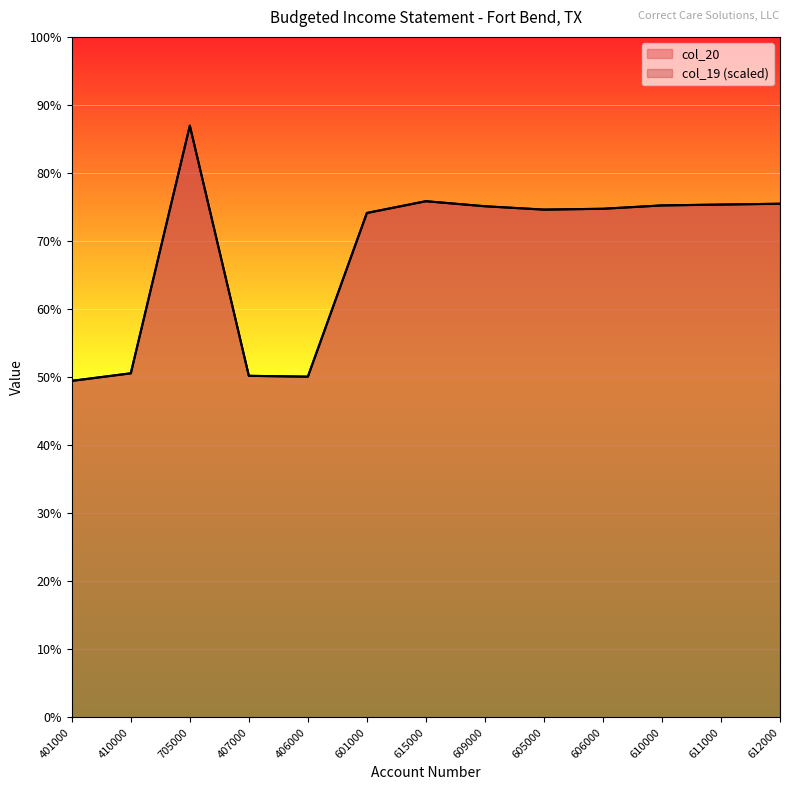

Reading left to right, what are all the values shown in this chart?

col_20: 401000.0	410000.0	705000.0	407000.0	406000.0	601000.0	615000.0	609000.0	605000.0	606000.0	610000.0	611000.0	612000.0
col_19: 401000.1	410000.1	705000.1	407000.1	406000.1	601000.1	615000.1	609000.1	605000.1	606000.1	610000.1	611000.1	612000.1